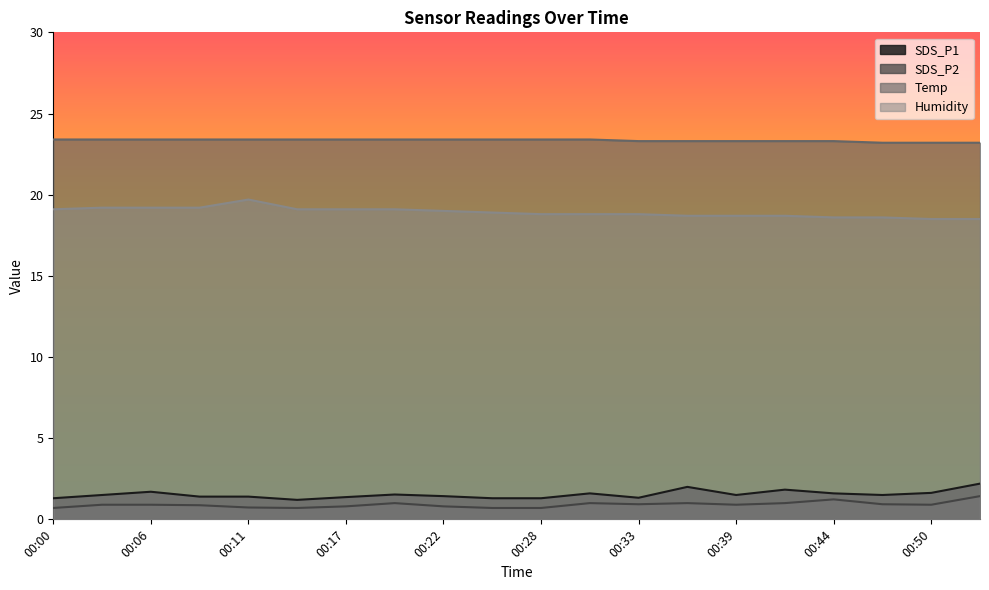

Where is the first local minimum for SDS_P1?

00:14